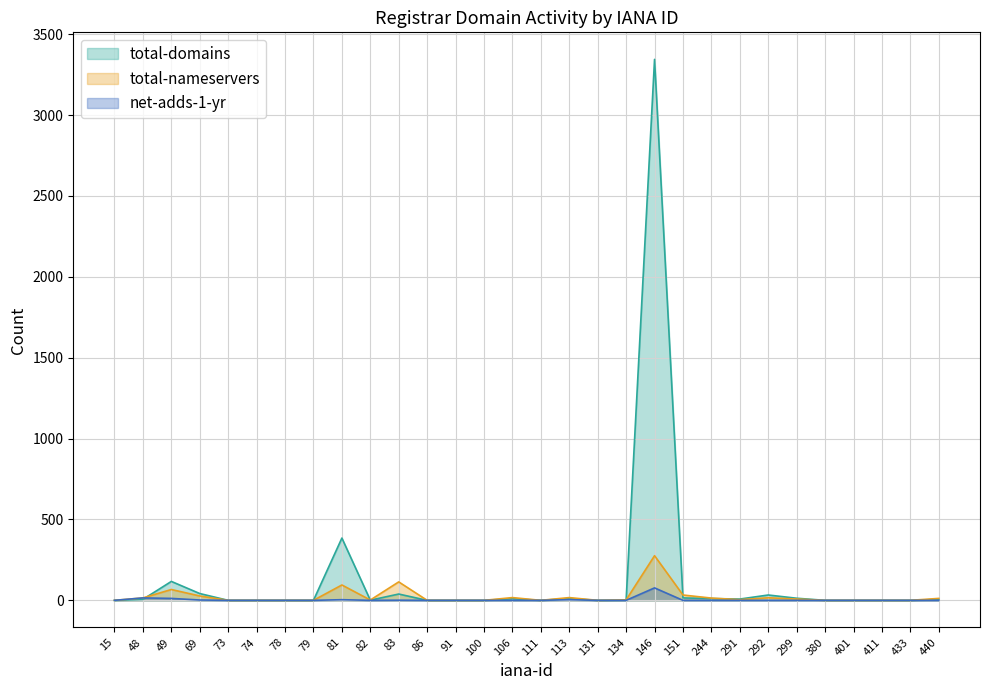

Reading left to right, what are all the values shown in this chart?

total-domains: 0	6	117	42	0	0	0	0	385	1	39	0	0	0	10	0	11	0	1	3344	15	11	8	33	13	0	0	0	0	6
total-nameservers: 0	15	67	27	0	0	0	0	95	2	114	0	0	0	17	0	17	0	3	276	33	14	4	16	8	0	0	0	0	12
net-adds-1-yr: 0	15	12	2	0	0	0	0	4	0	1	0	0	0	0	0	4	0	0	77	0	0	0	0	0	0	0	0	0	0